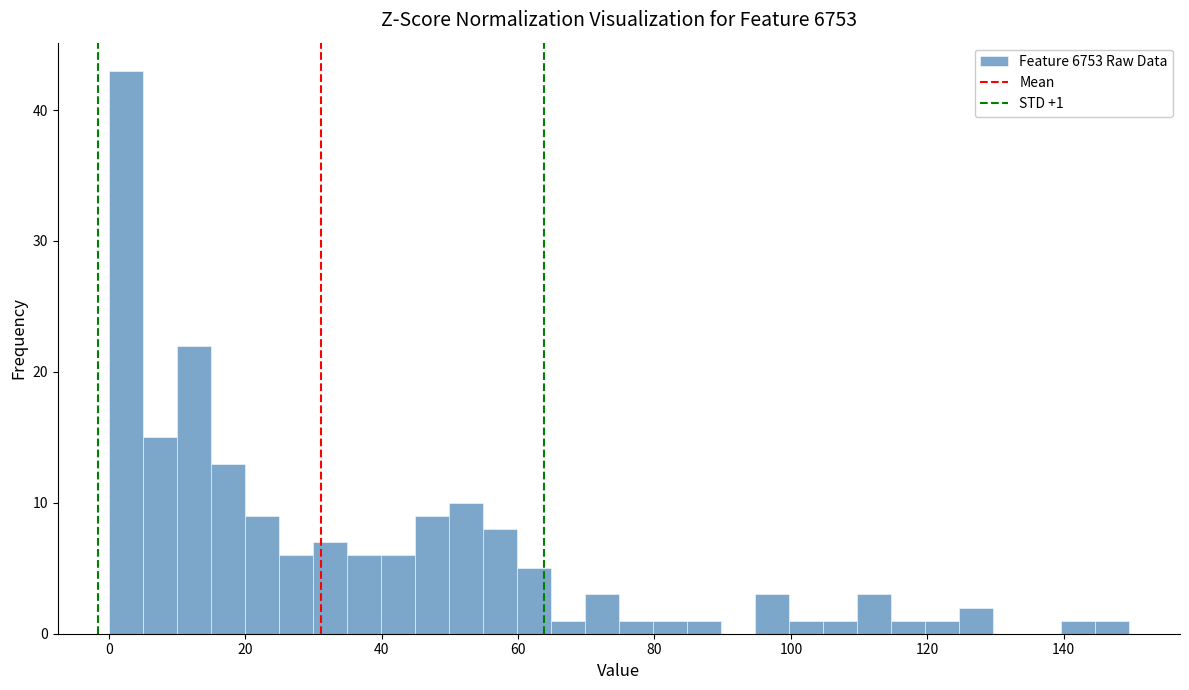

Around what value on the x-axis is the tallest bar? Give the approximate position of its centre, as read against the axis.

2